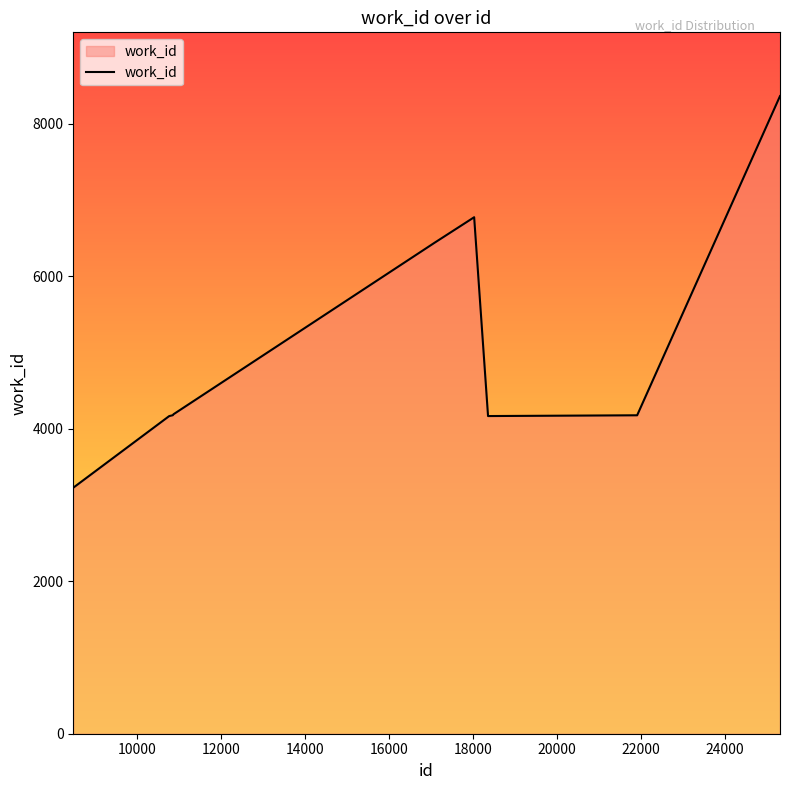

What is the difference between the maximum and minimum values?

5137